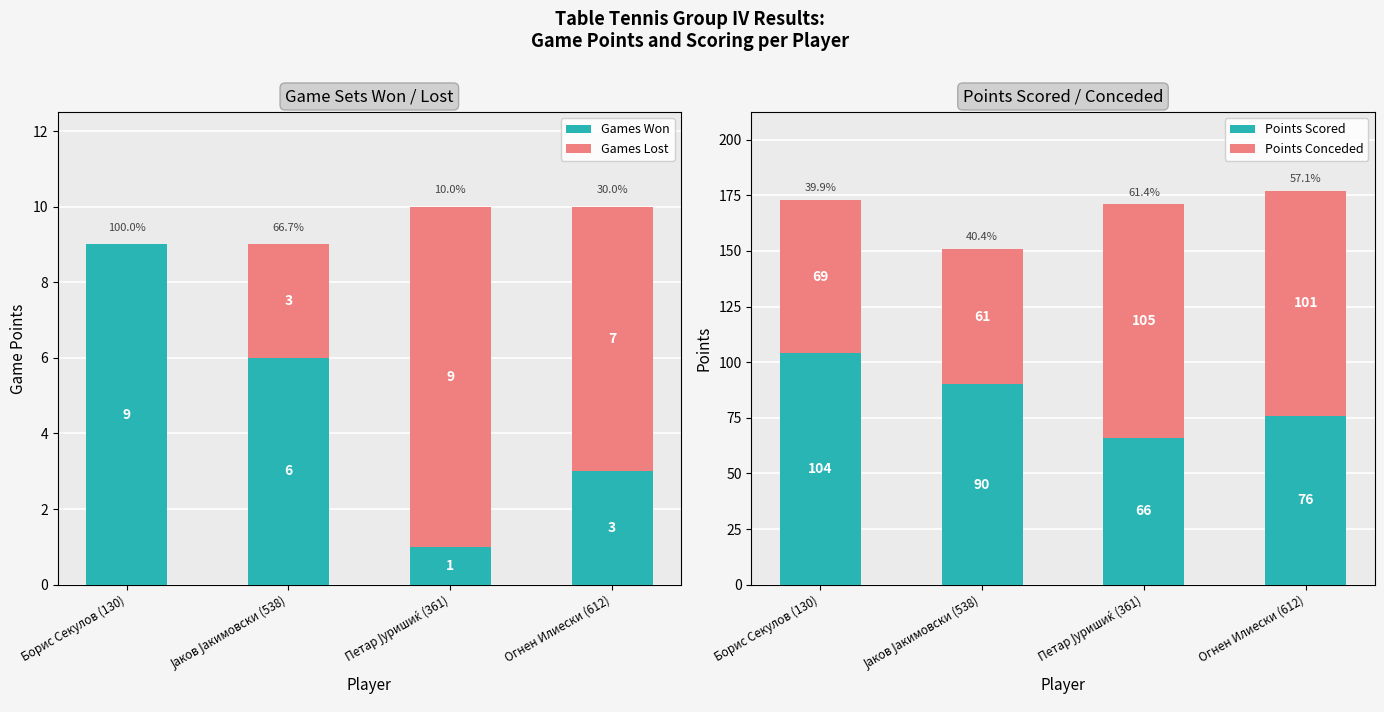

How many data points does each series have?

4